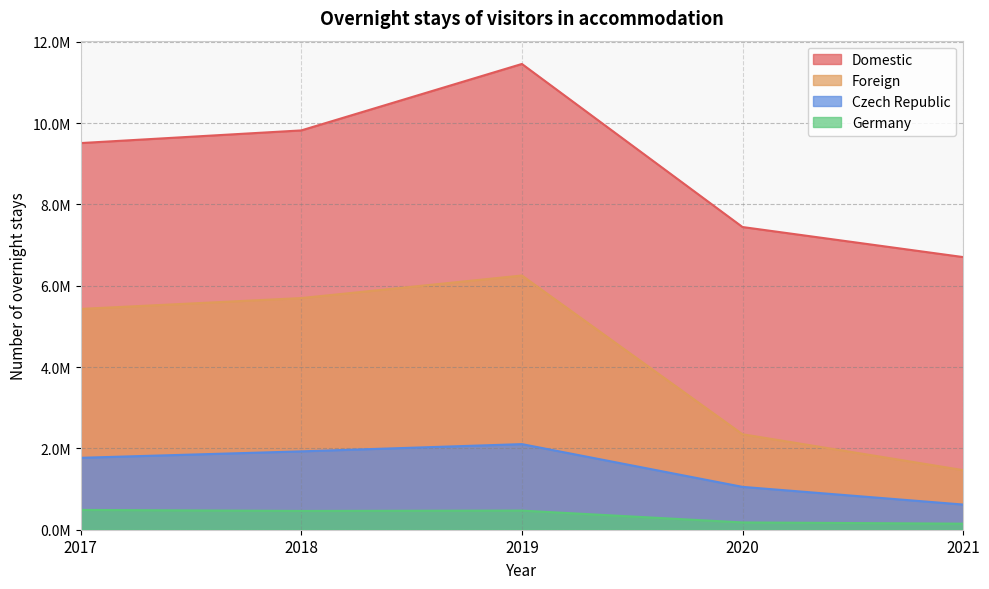

Which has a higher value, 2019 or 2021?

2019